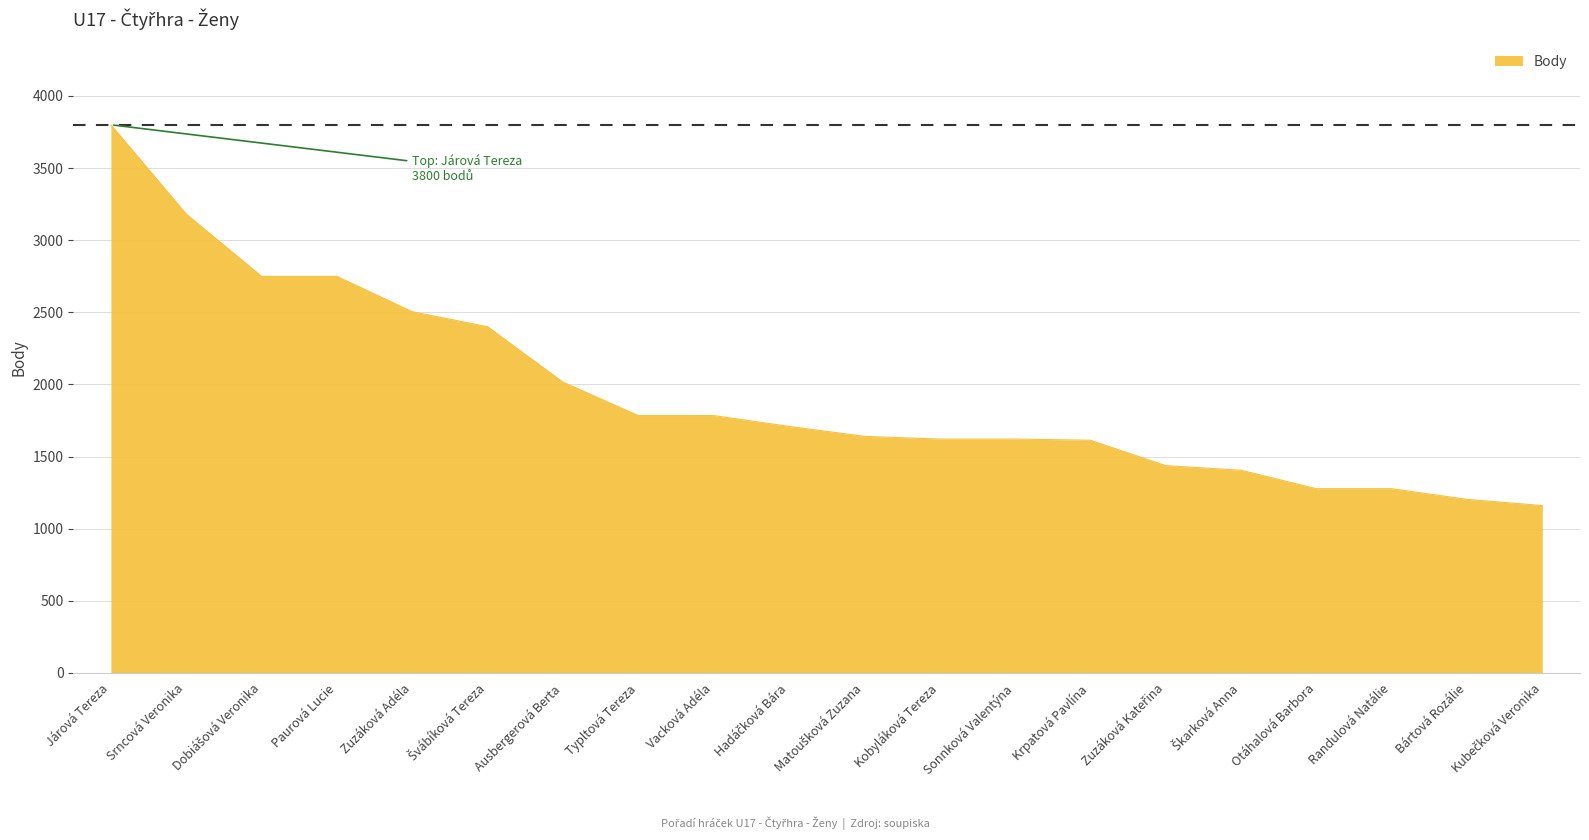

The chart shows a value of 1784 at Typltová Tereza. True or false?

True